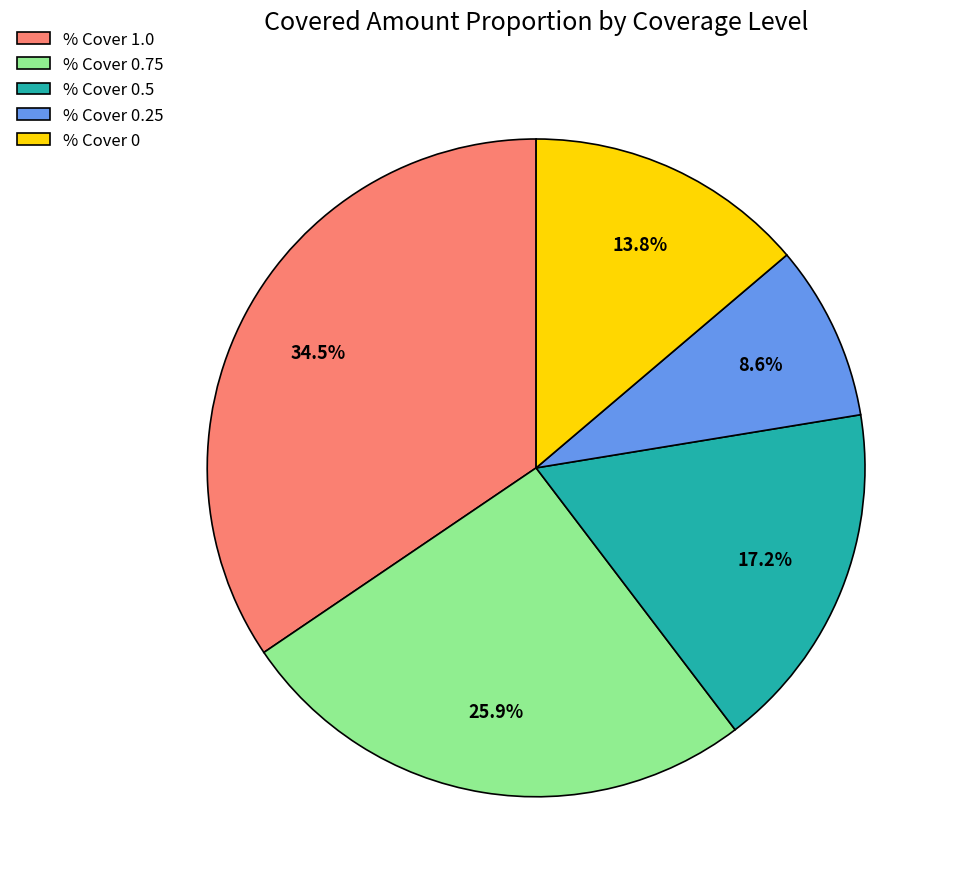

True or false: % Cover 0.75 accounts for 26% of the total.

True